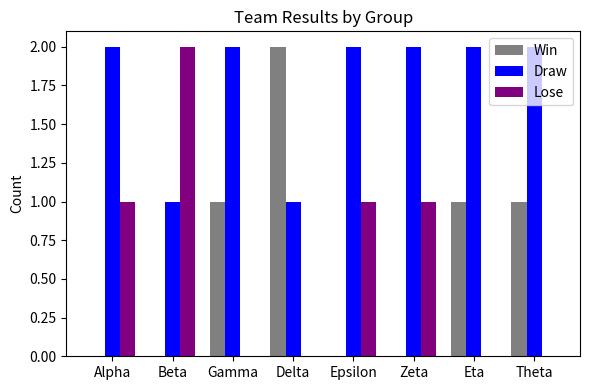

Is the value of Win at Beta greater than the value of Lose at Beta?

No